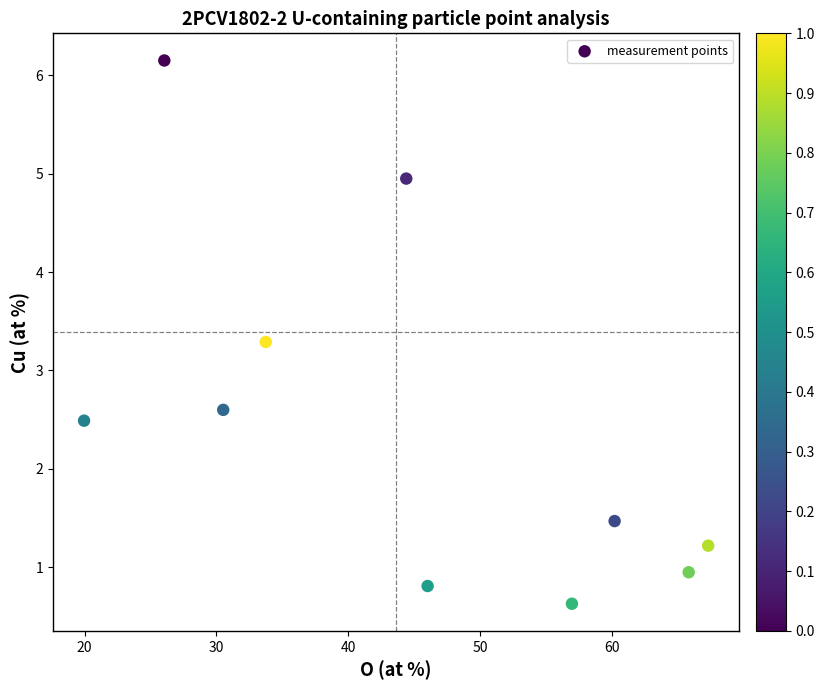

What is the average Y value?

2.5